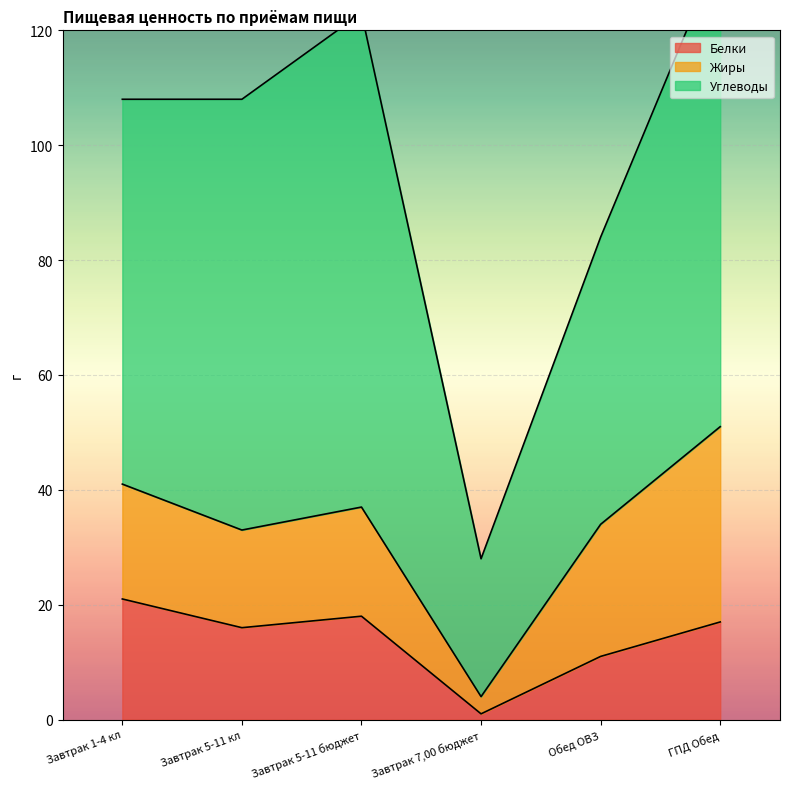

The value of Белки at Завтрак 5-11 бюджет is 7. True or false?

False